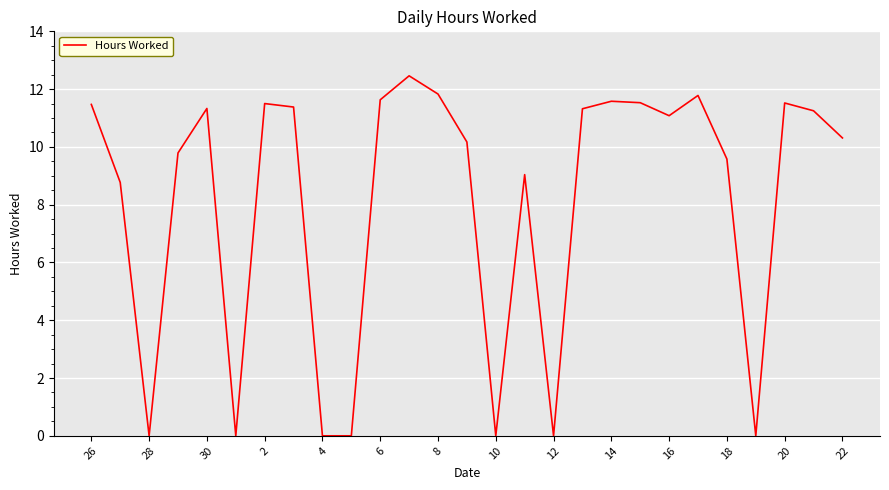

What is the maximum value shown in the chart?

12.5